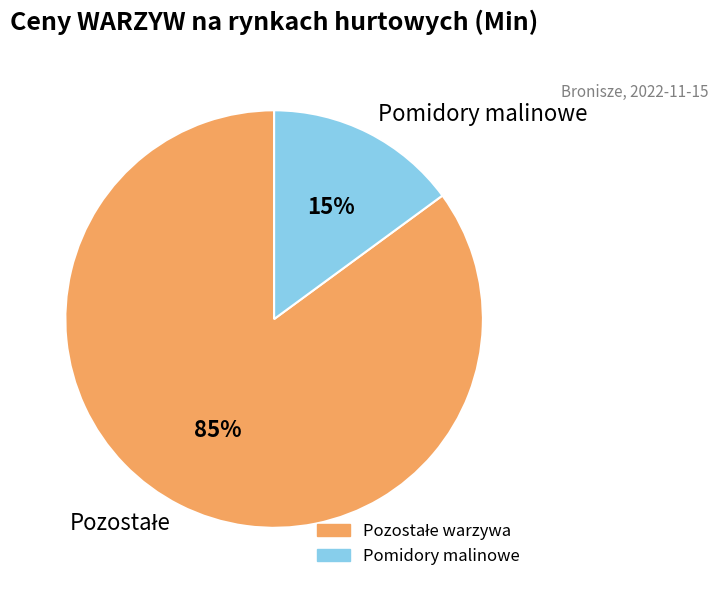

What percentage is the Pomidory malinowe slice, to the nearest percent?

15%